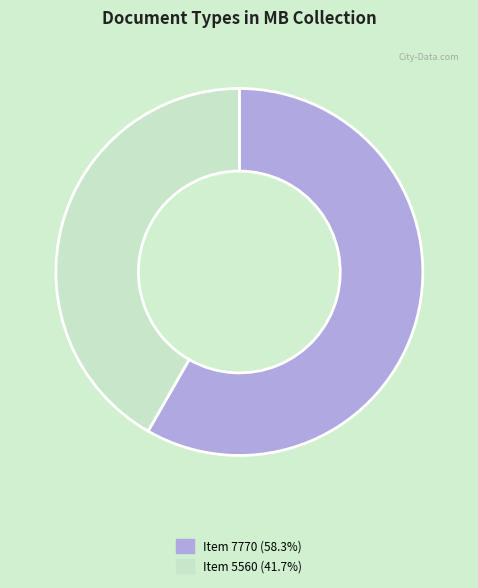

Is the sum of Item 7770 (58.3%) and Item 5560 (41.7%) greater than half?

Yes